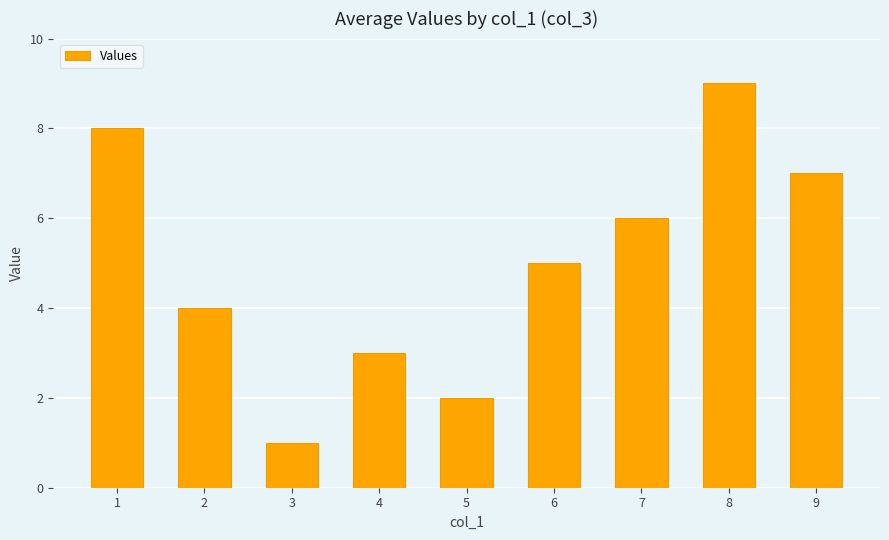

What is the minimum value shown in the chart?

1